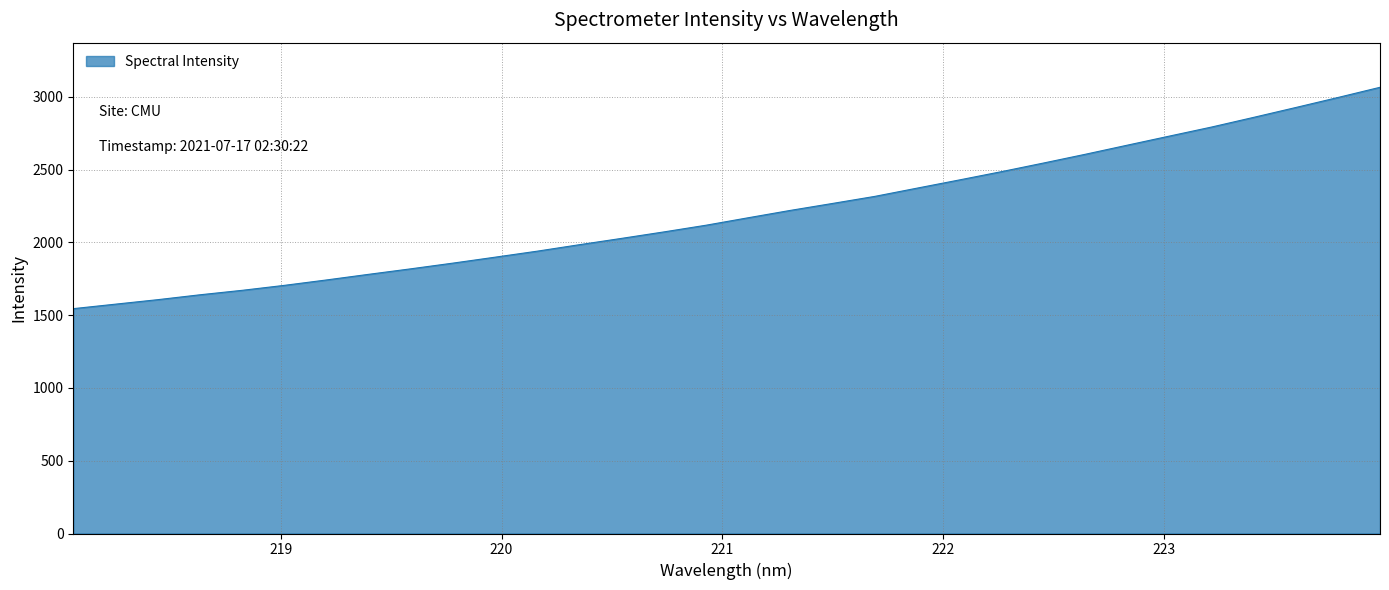

Where is the data nearest to the value 2305?

221.6902